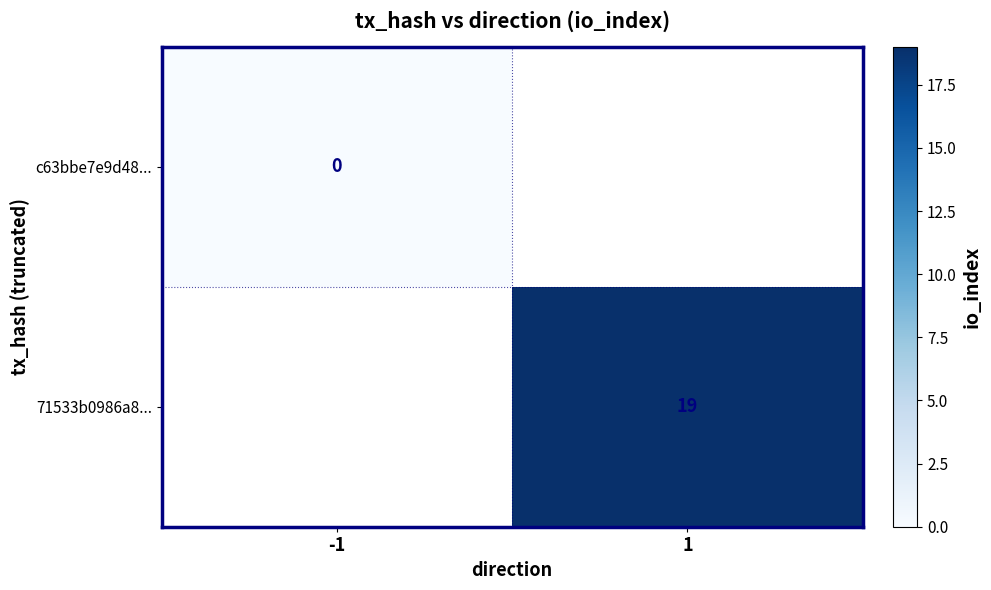

The value of 71533b0986a8... at 1 is 19. True or false?

True